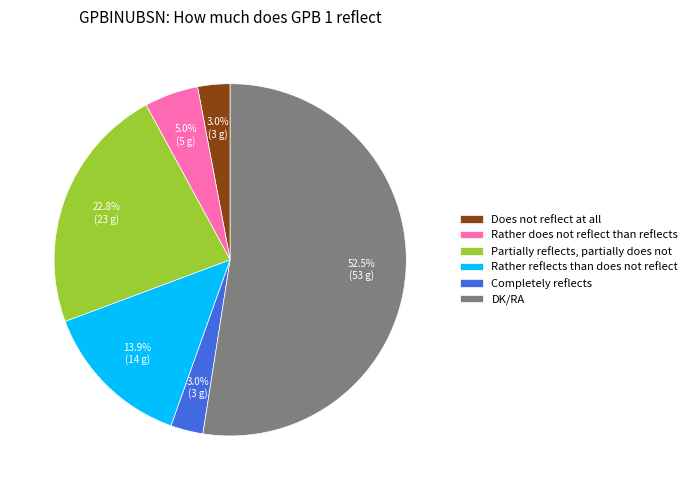

How many segments does this pie chart have?

6